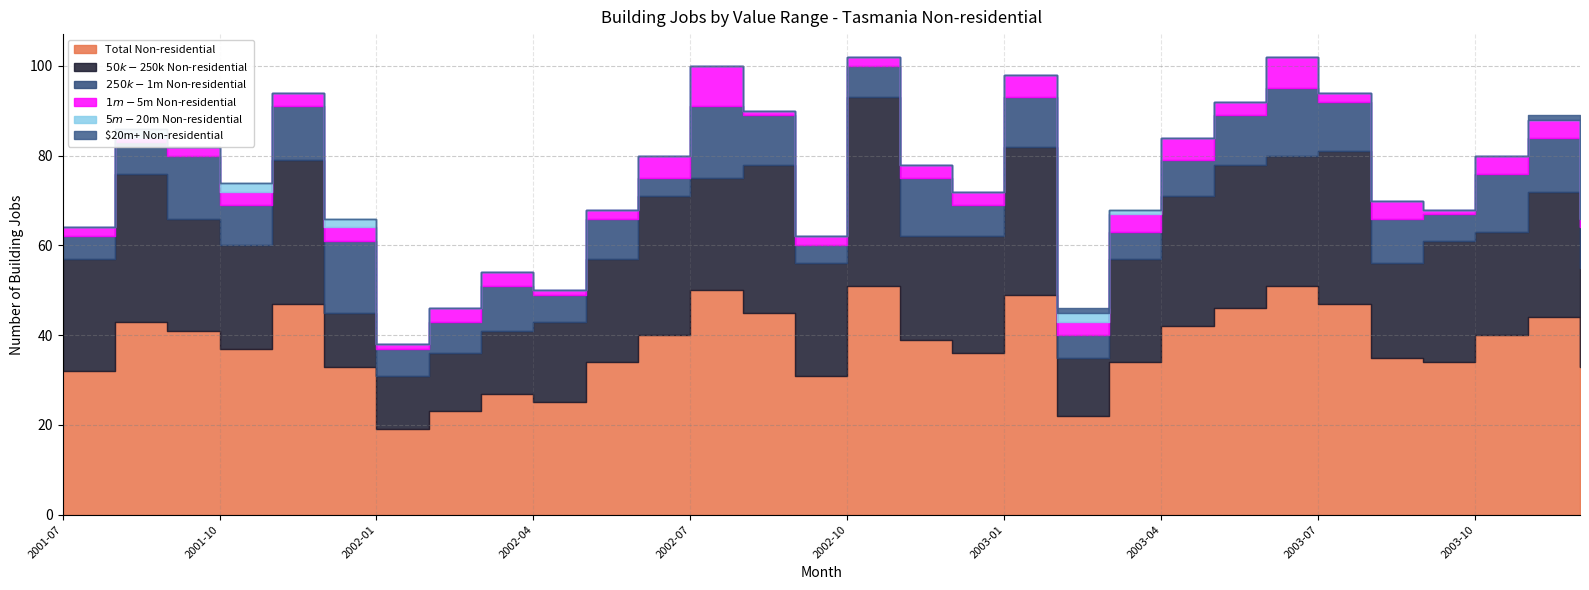

Where is the first local maximum for $250k-$1m Non-residential?

2001-09